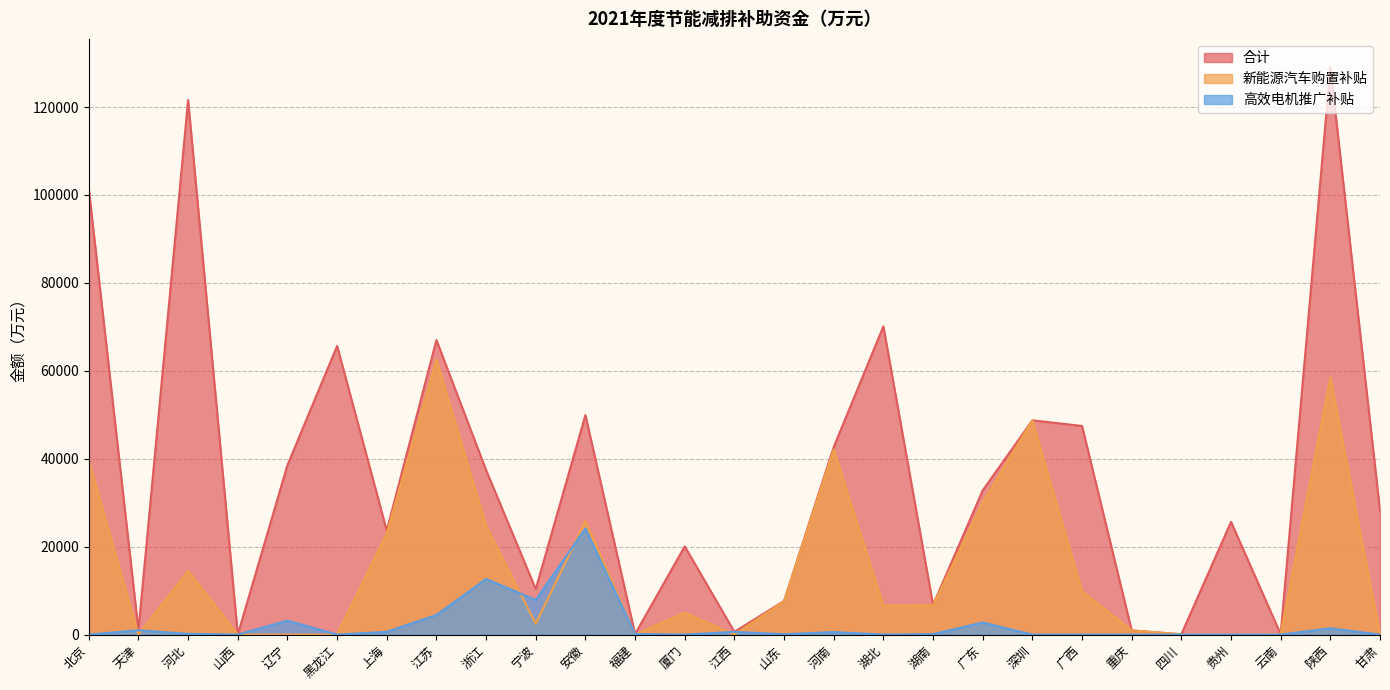

Which category has the lowest value in the 高效电机推广补贴 series?

北京